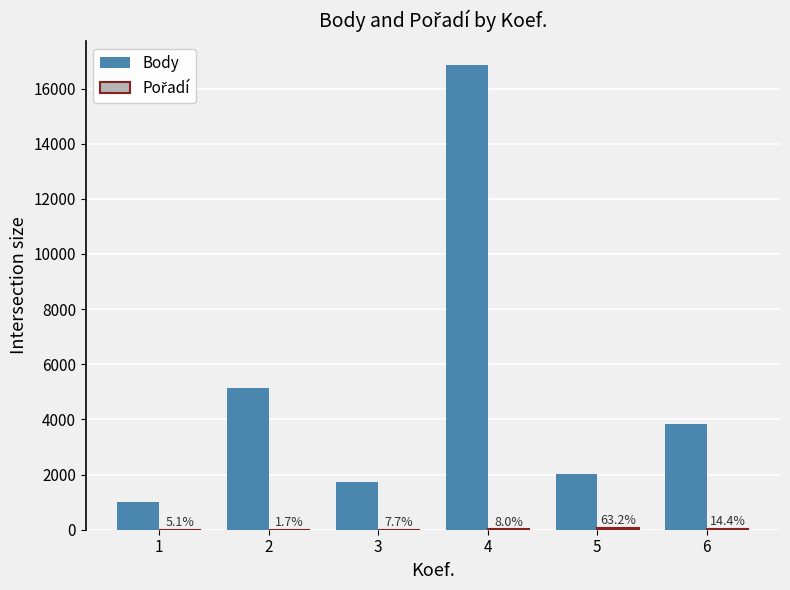

List the series in order of their overall mean, highest first.

Body, Pořadí